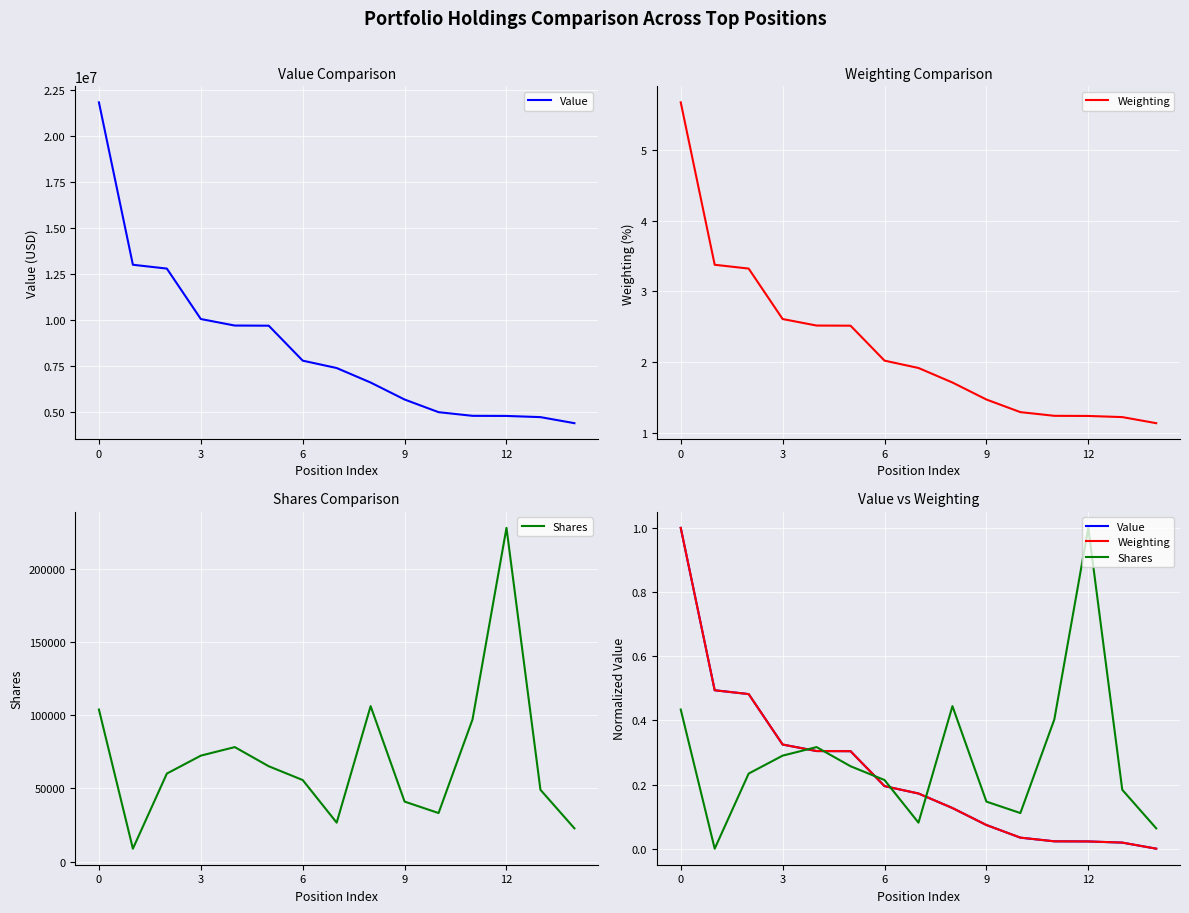

How many lines are shown in the chart?

3